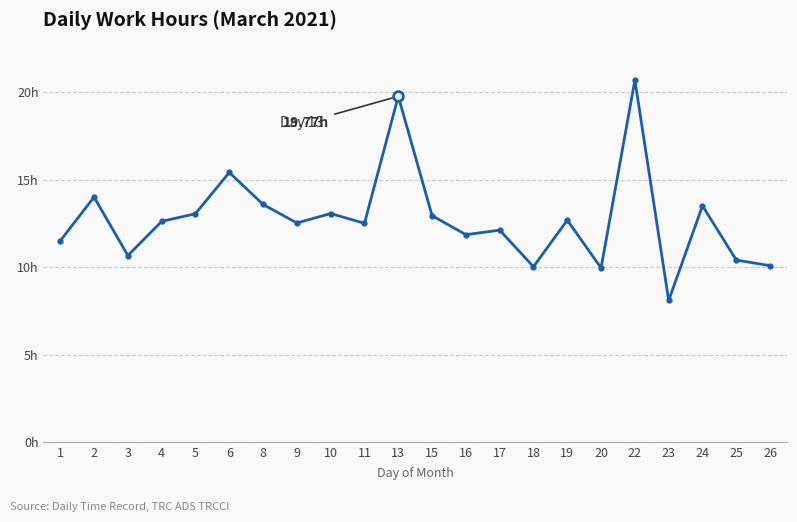

Where is the first local minimum?

3